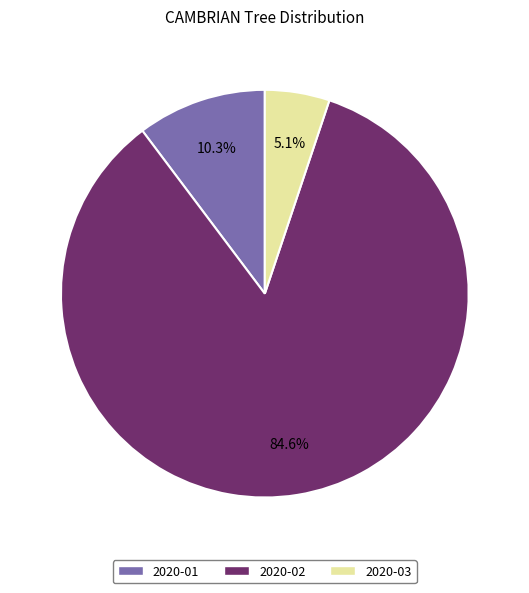

How many slices are in this pie chart?

3